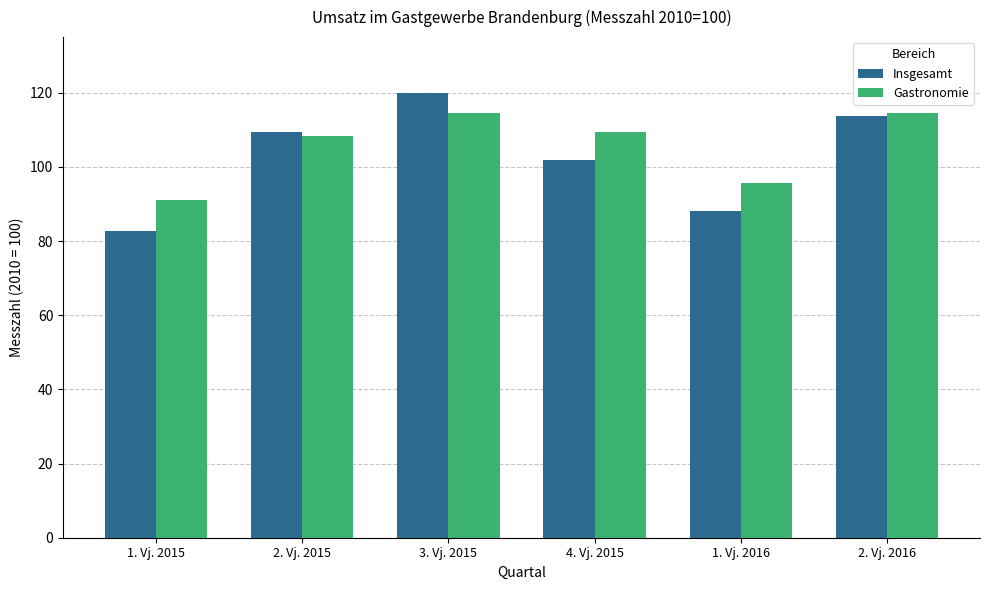

Rank the series by their average value, from highest to lowest.

Gastronomie, Insgesamt